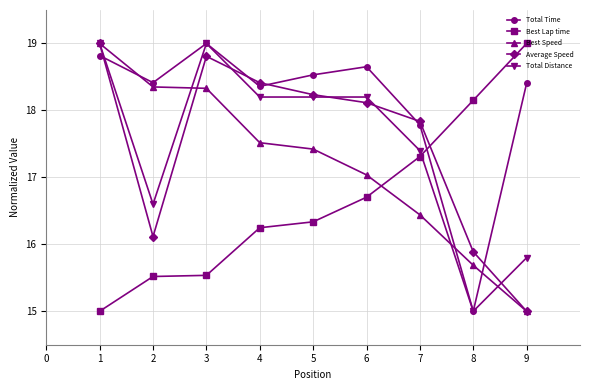

Which series has the largest total across all categories?

Total Time